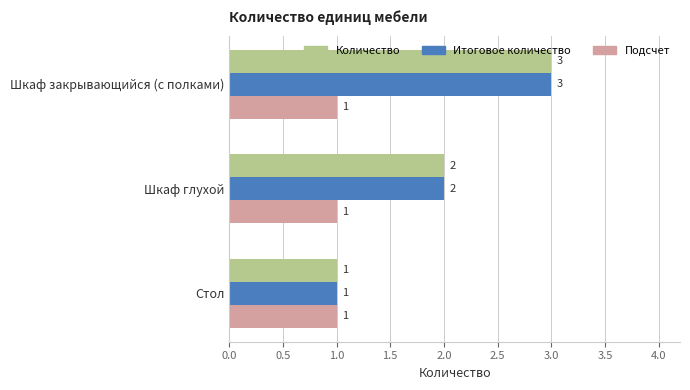

At which category is the sum across all series the highest?

Шкаф закрывающийся (с полками)